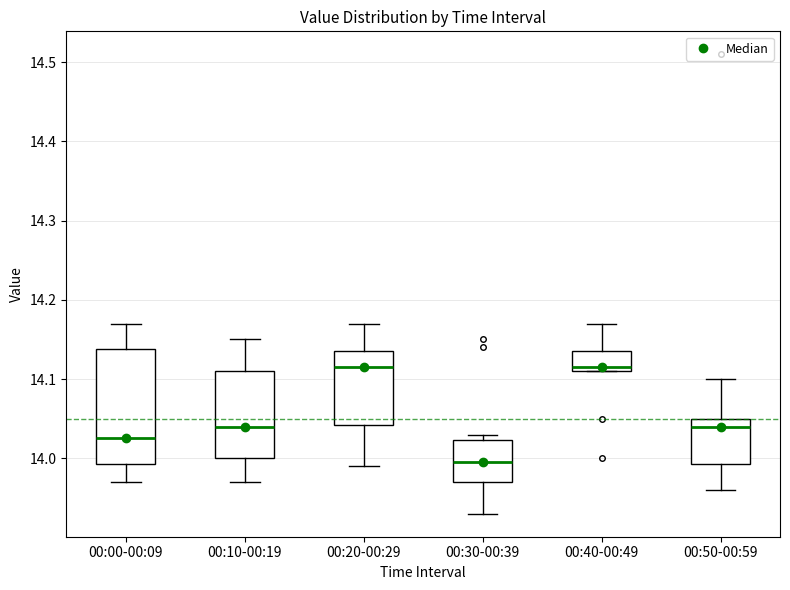

Where does the lower whisker of the box for 00:00-00:09 end on the y-axis? The values are not printed on the chart, so give them approximately, as read against the axis.

13.97